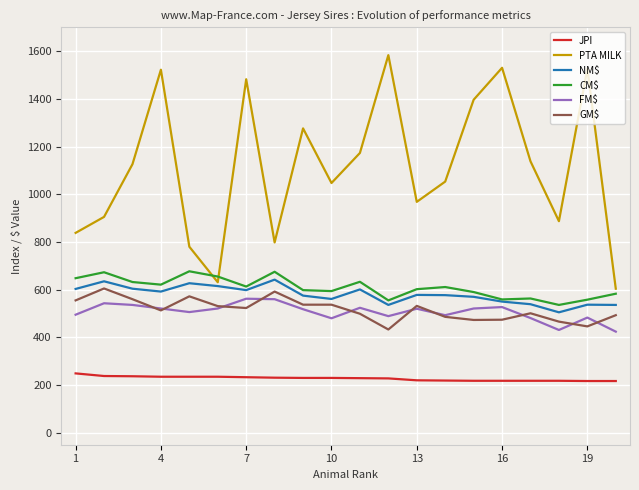

What is the greatest value displayed?

1583